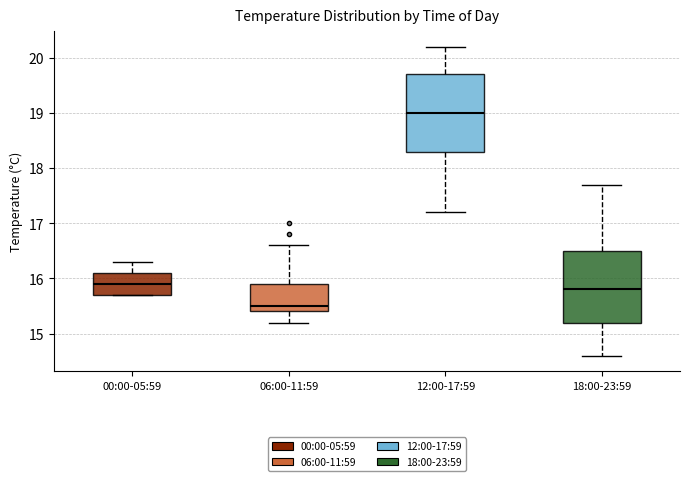

Reading left to right, transcribe this box plot: for each box, give where its median line is, the range the box spans, and where its two whiskers end, as read against the y-axis. The values are not printed on the chart, so give them approximately, as read against the axis.

00:00-05:59: median 15.9, box 15.7 to 16.1, whiskers 15.7 to 16.3
06:00-11:59: median 15.5, box 15.4 to 15.9, whiskers 15.2 to 16.6
12:00-17:59: median 19.0, box 18.3 to 19.7, whiskers 17.2 to 20.2
18:00-23:59: median 15.8, box 15.2 to 16.5, whiskers 14.6 to 17.7